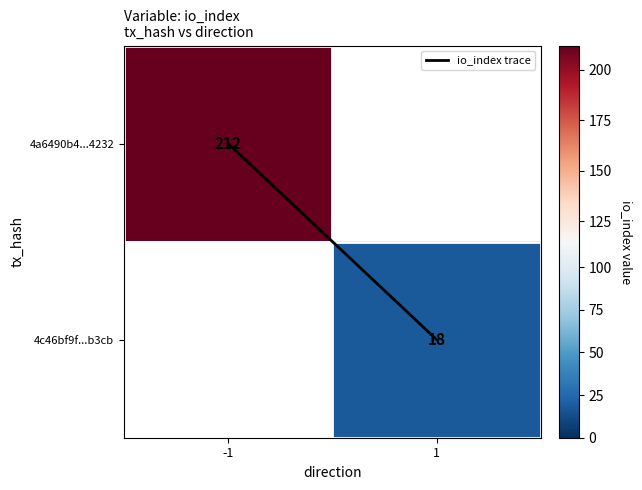

List the series in order of their peak value, highest first.

4a6490b4...4232, 4c46bf9f...b3cb, io_index trace